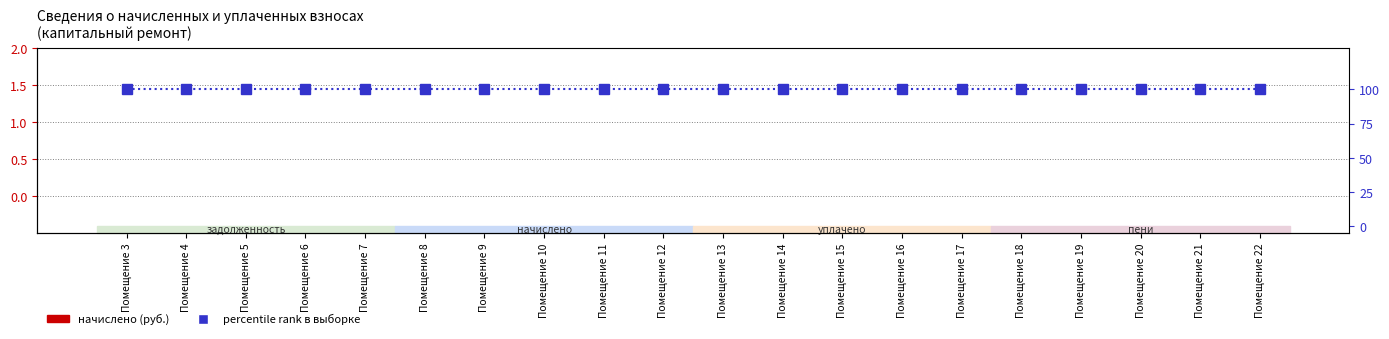

Are the bars grouped side by side (vs. stacked)?

Yes